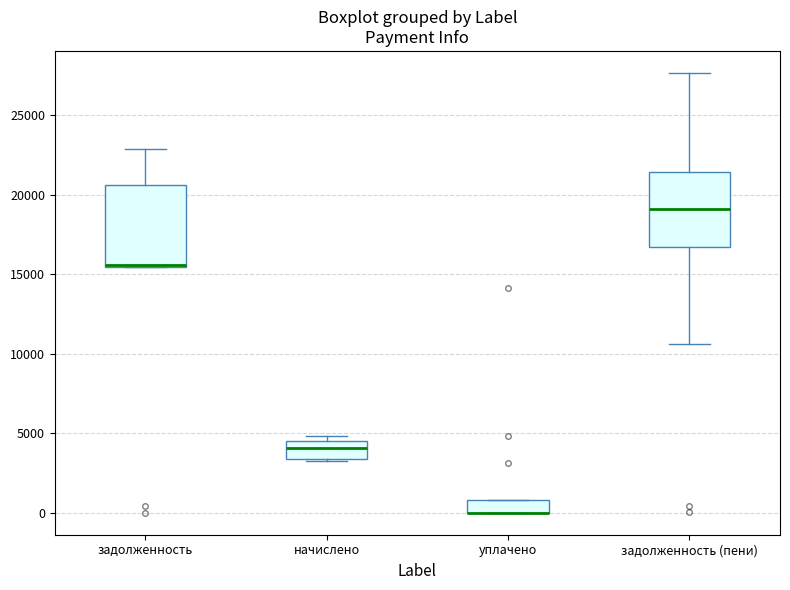

Reading left to right, read every box against the y-axis: the position of its median line, the range the box covers, and the ends of its whiskers. The values are not printed on the chart, so give them approximately, as read against the axis.

задолженность: median 15500 (drawn on the box's lower edge), box 15500 to 20500, whiskers 15500 to 23000
начислено: median 4000, box 3500 to 4500, whiskers 3000 to 5000
уплачено: median 0 (drawn on the box's lower edge), box 0 to 1000, whiskers 0 to 1000
задолженность (пени): median 19000, box 16500 to 21500, whiskers 10500 to 27500